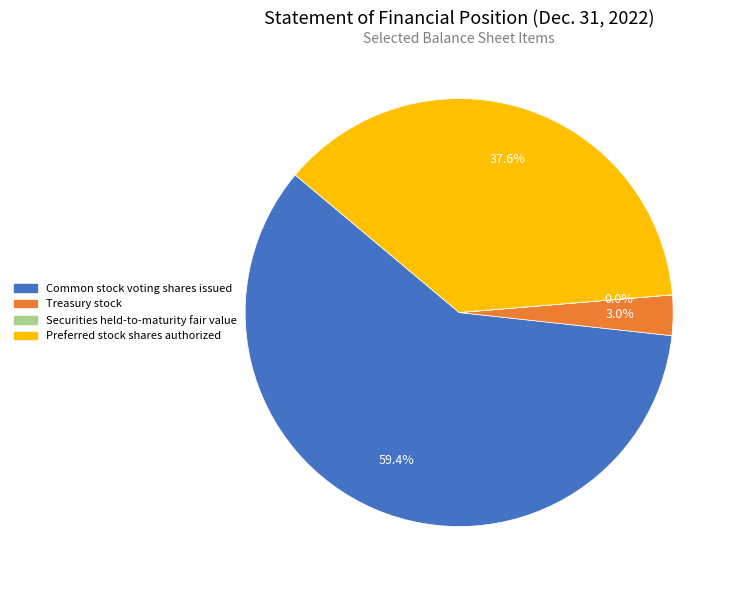

To the nearest percent, what is the difference between the largest and smallest slice percentages?

59%